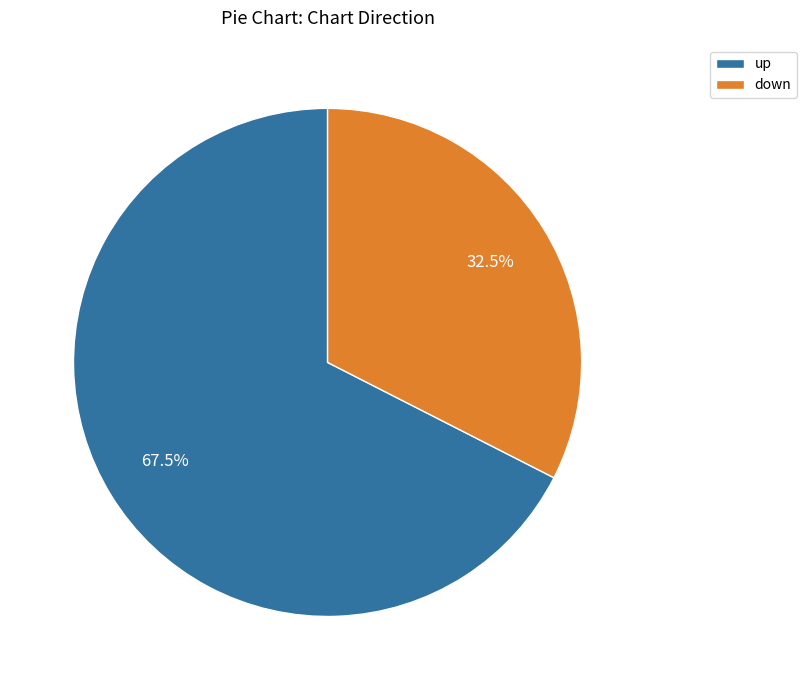

What is the smallest slice in the pie chart?

down